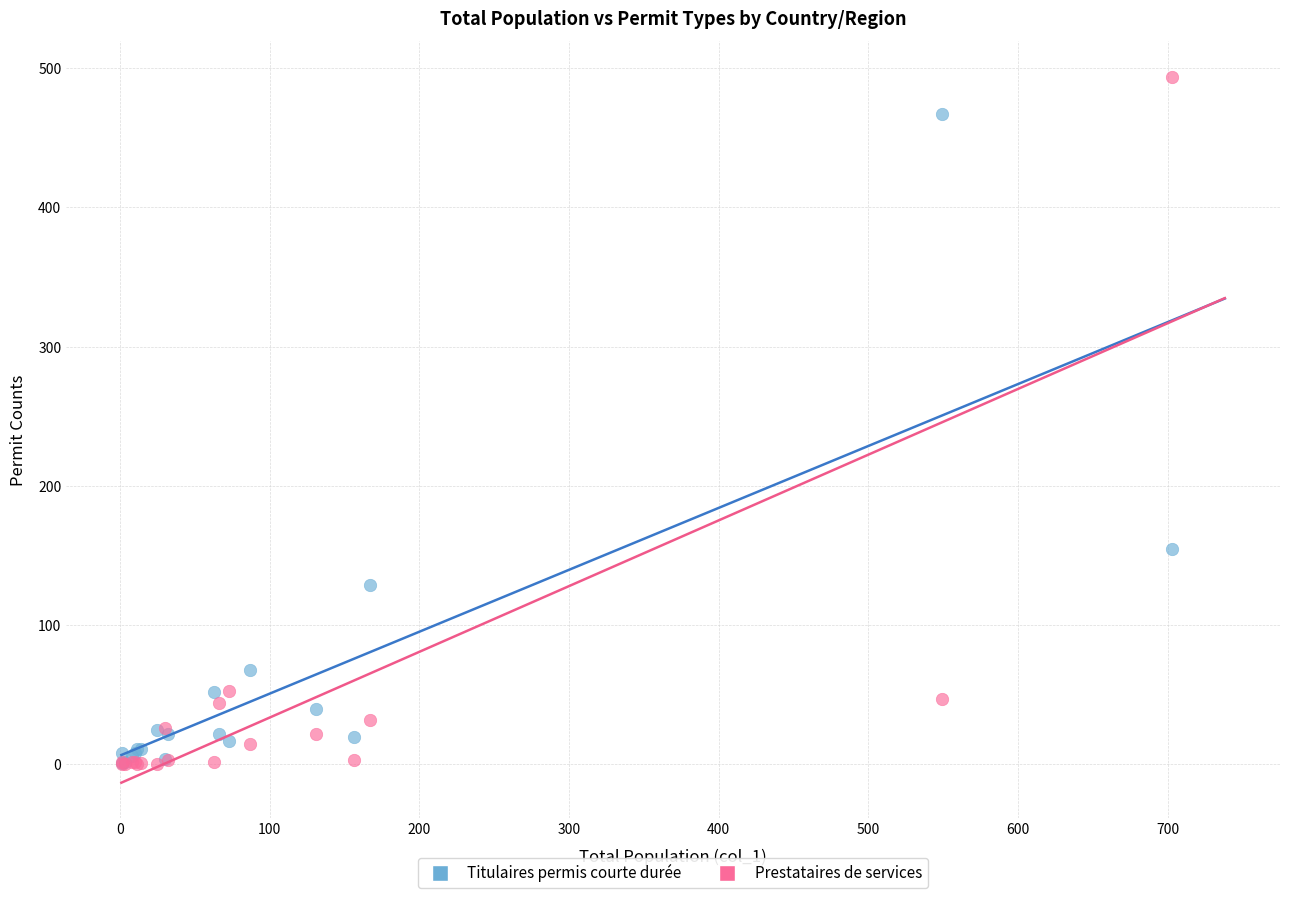

Which series has the largest Y range (max minus min)?

Prestataires de services